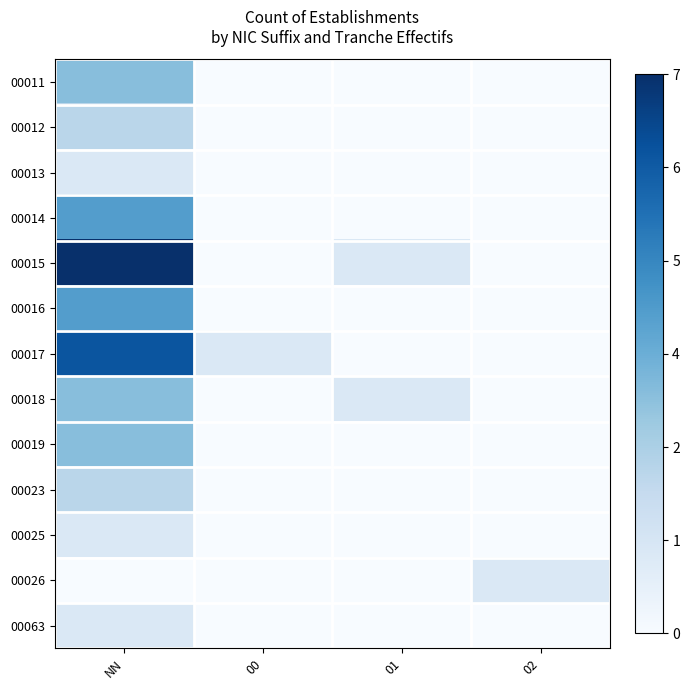

At how many categories does at least one series exceed 0?

4